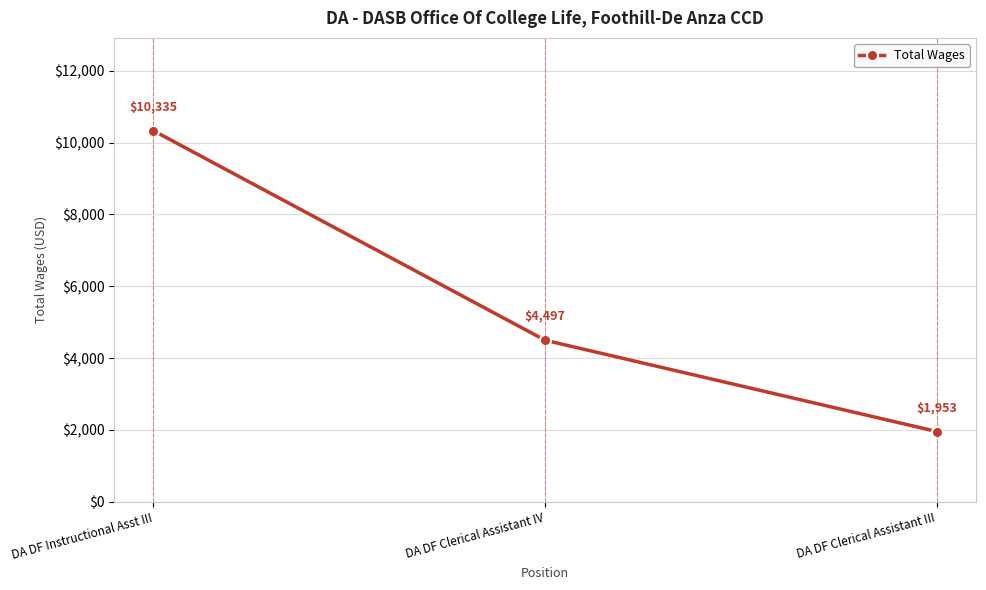

Reading left to right, what are all the values shown in this chart?

DA DF Instructional Asst III=10335	DA DF Clerical Assistant IV=4497	DA DF Clerical Assistant III=1953